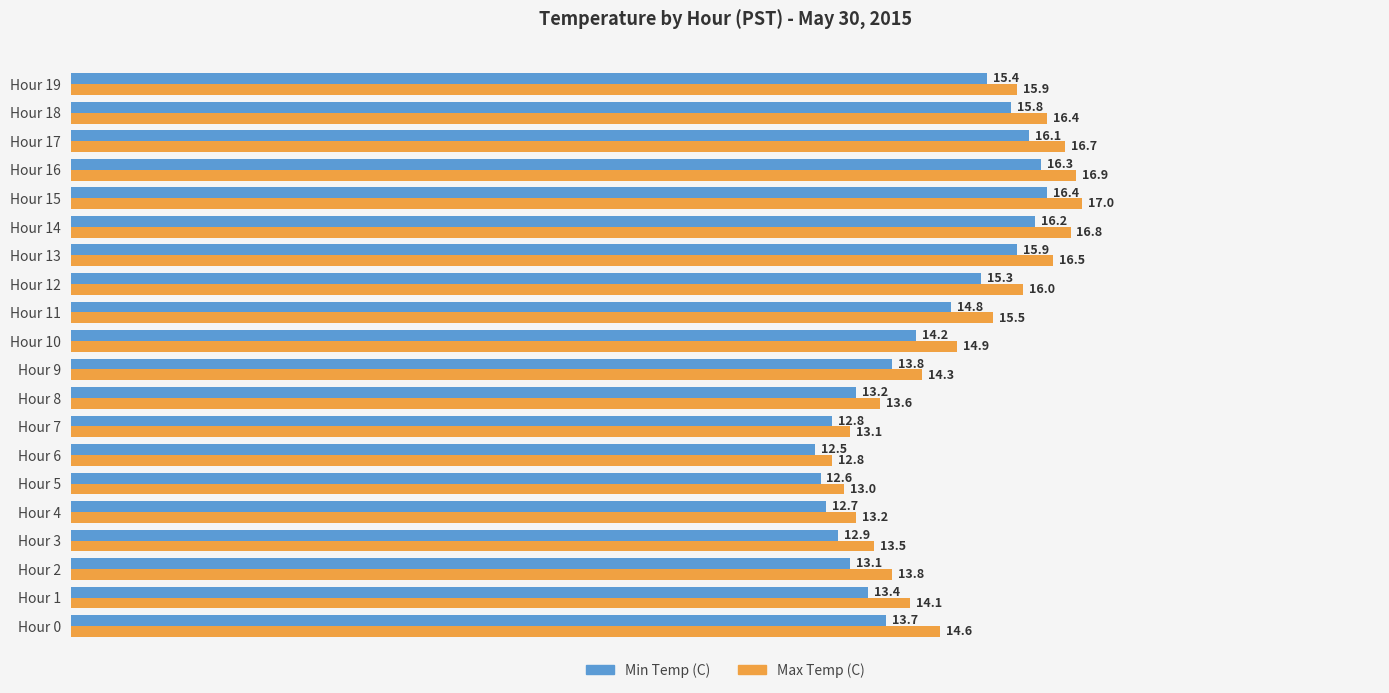

How many data points in Min Temp (C) are less than 14?

10